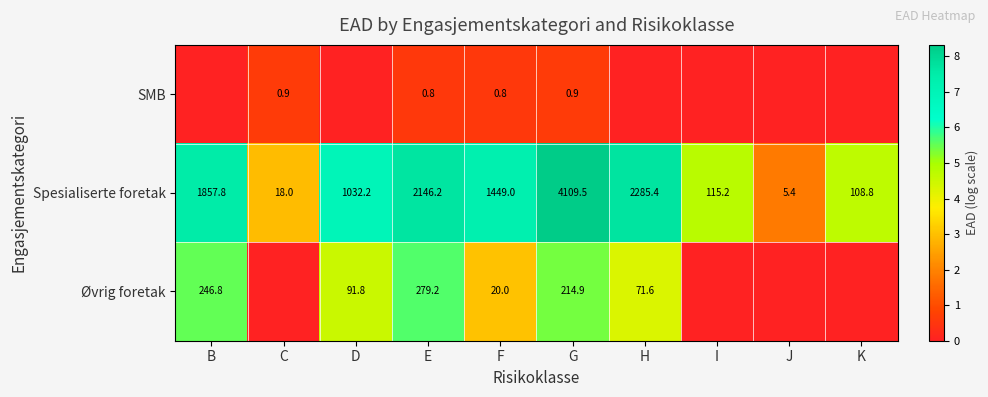

Count the number of categories in the chart.

10